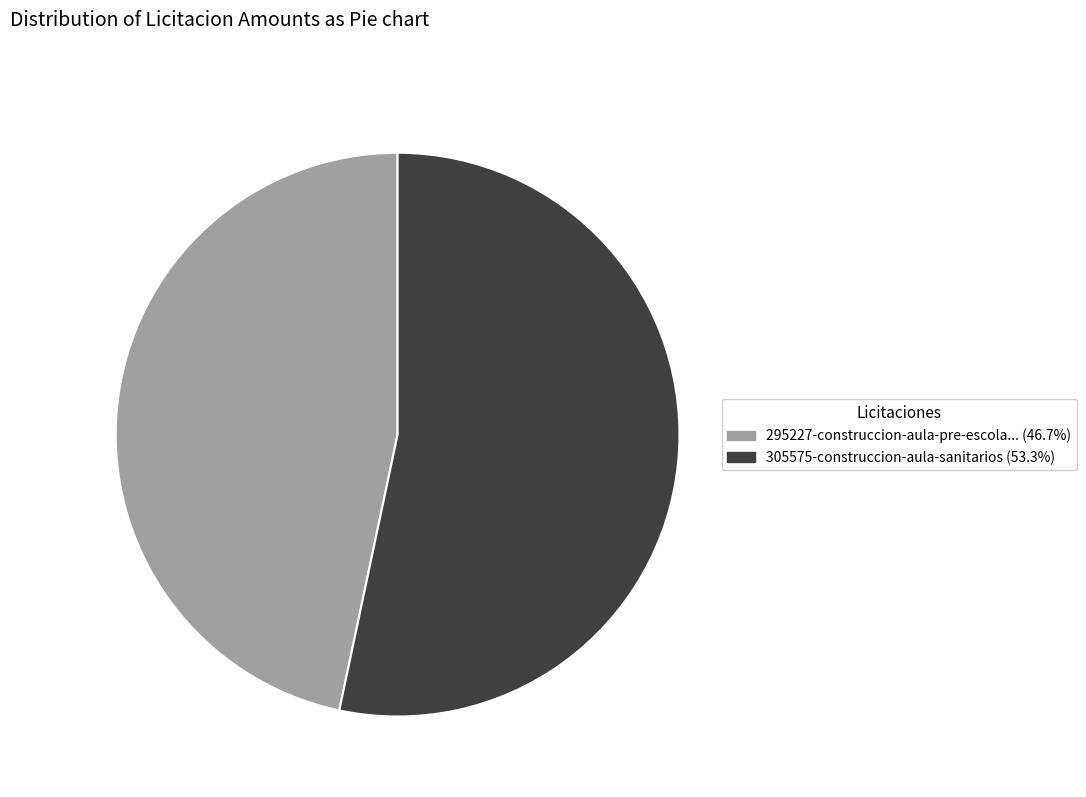

Does any single category account for the majority?

Yes